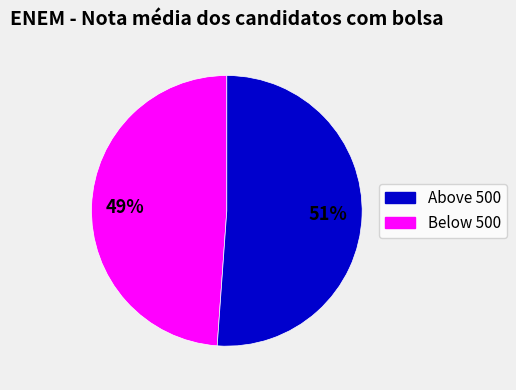

How many segments does this pie chart have?

2